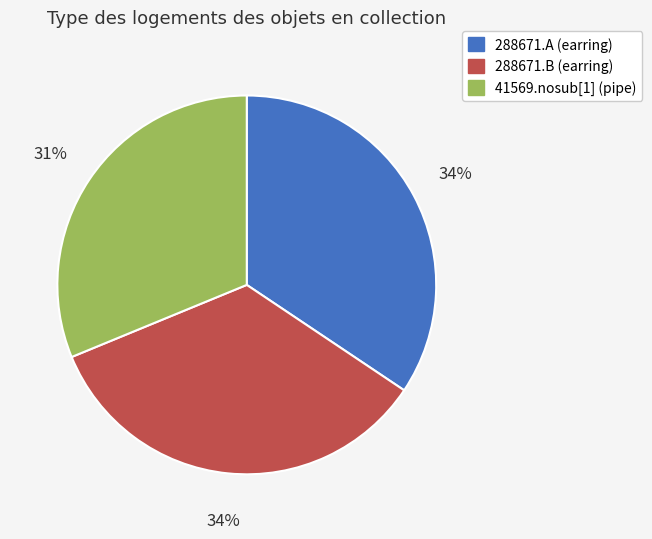

Is it true that 288671.B (earring) is 34% of the pie?

True